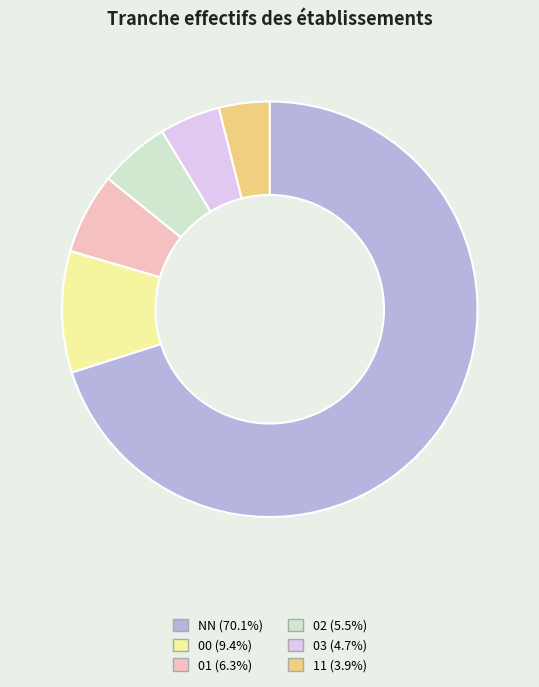

Count the number of slices in the pie.

6